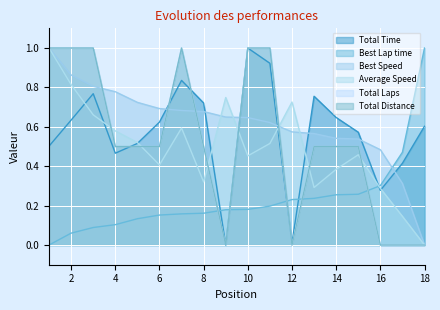

What is the sum of all Best Lap time values?

4.2